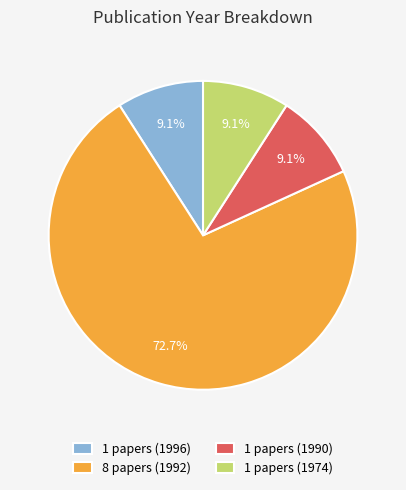

Between 8 papers (1992) and 1 papers (1996), which is larger?

8 papers (1992)